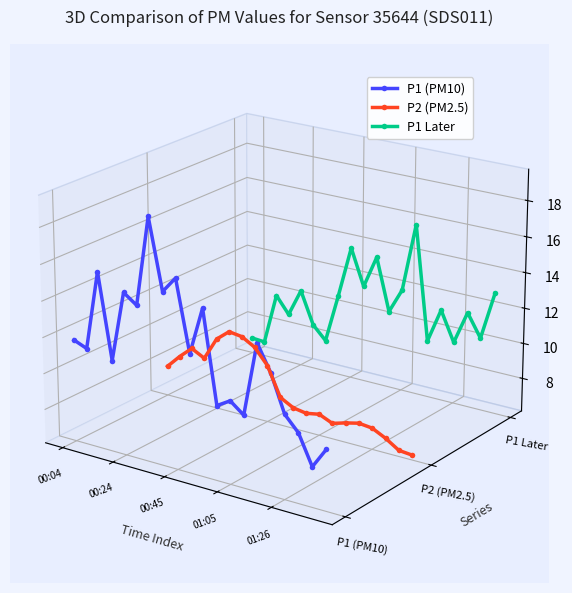

At which category does P2 (PM2.5) reach its first local peak?

00:45